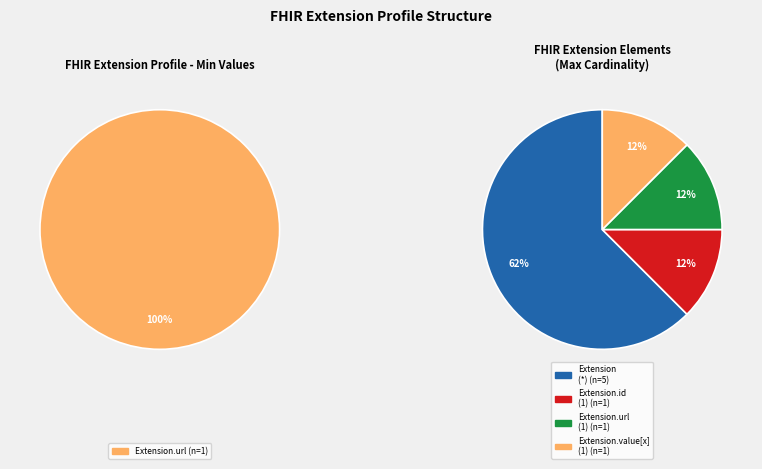

True or false: Extension accounts for 0% of the total.

True